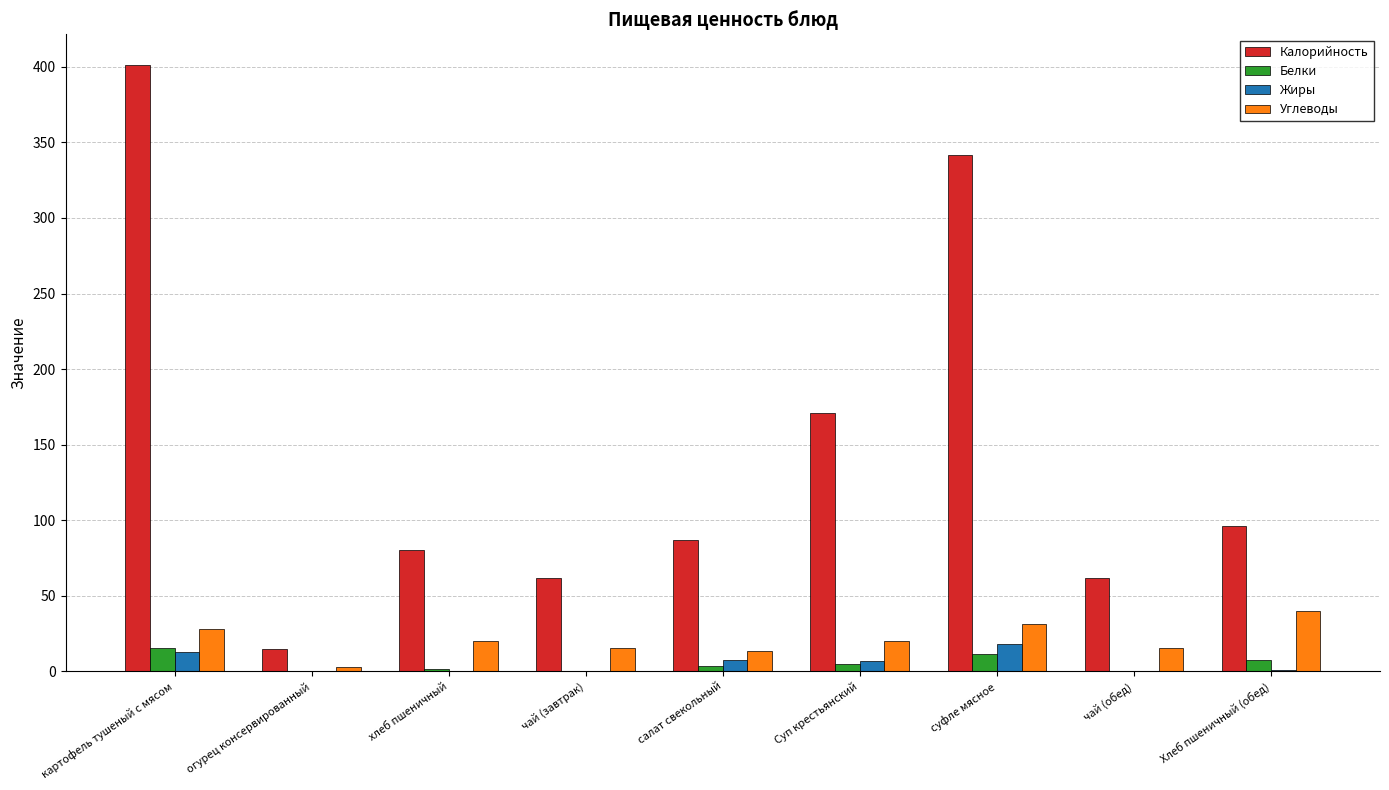

Which series has the widest spread of values?

Калорийность